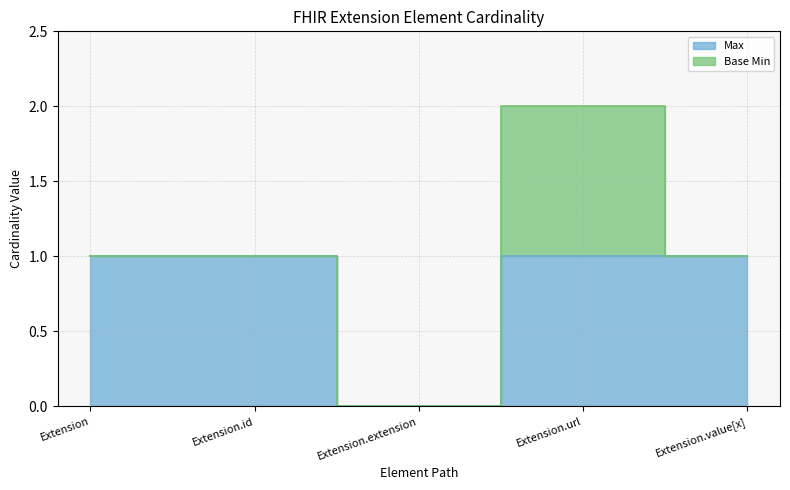

Rank the categories by value from lowest to highest.

Extension.extension, Extension, Extension.id, Extension.url, Extension.value[x]